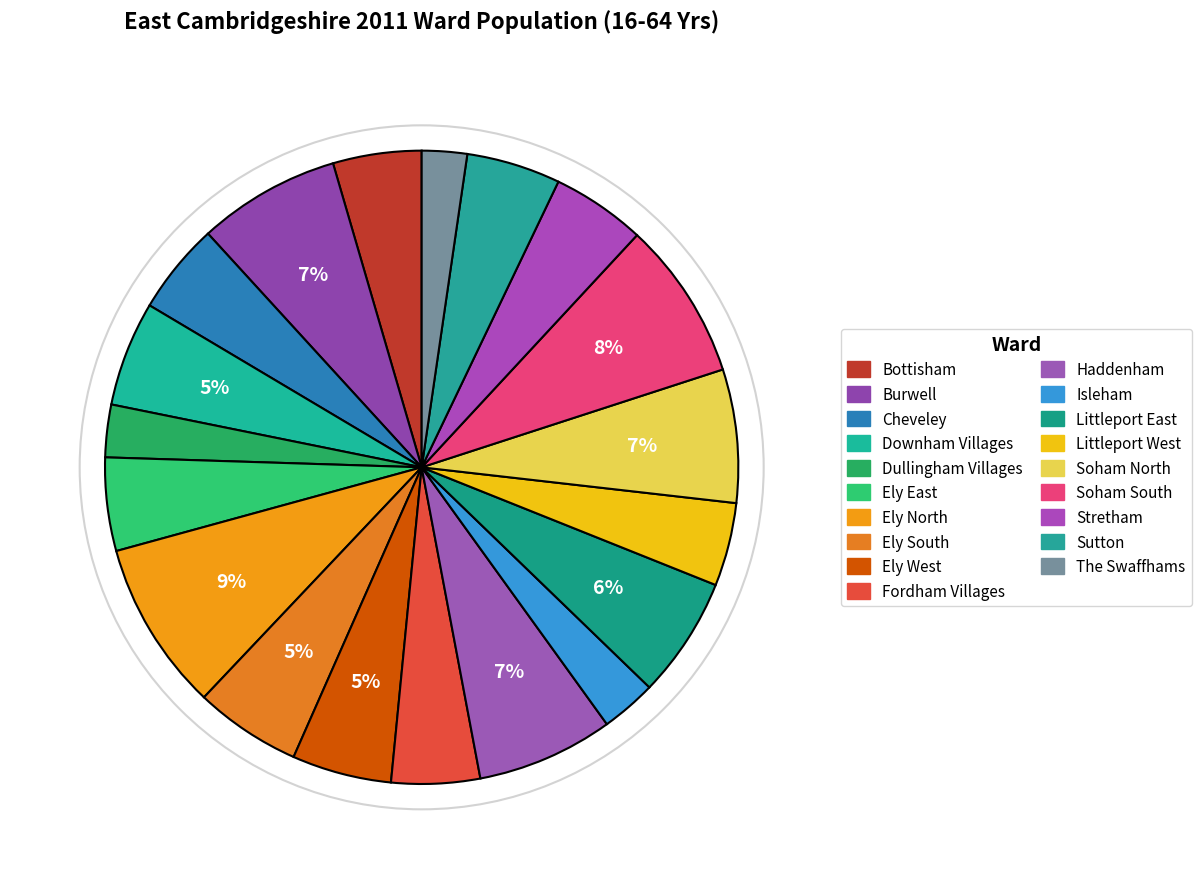

To the nearest percent, what is the combined percentage of Cheveley and The Swaffhams?

7%